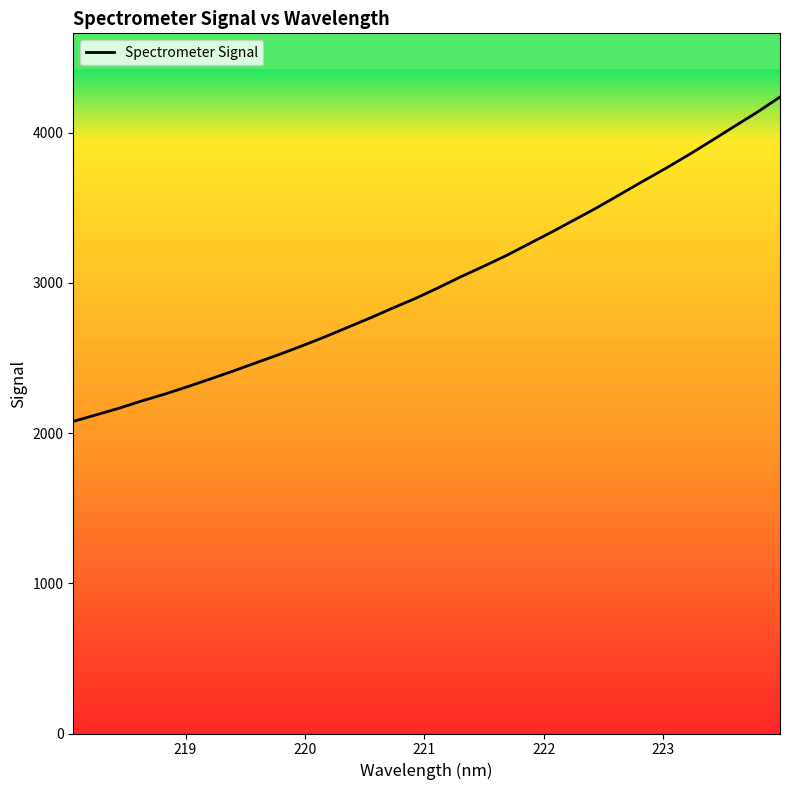

What is the smallest value displayed?

2077.5